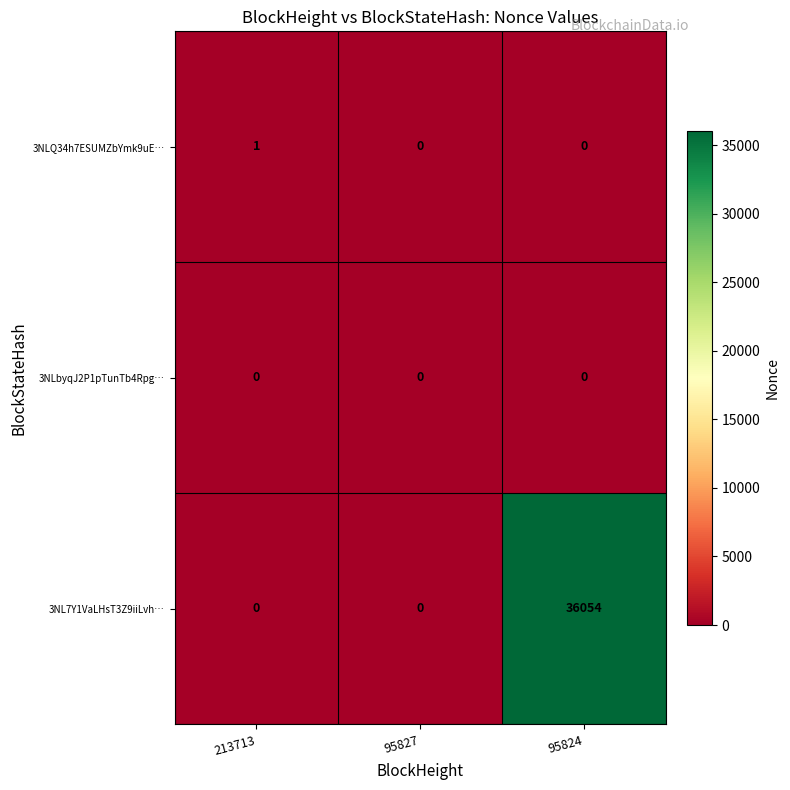

Which series changed the most between 213713 and 95827?

3NLQ34h7ESUMZbYmk9uE…